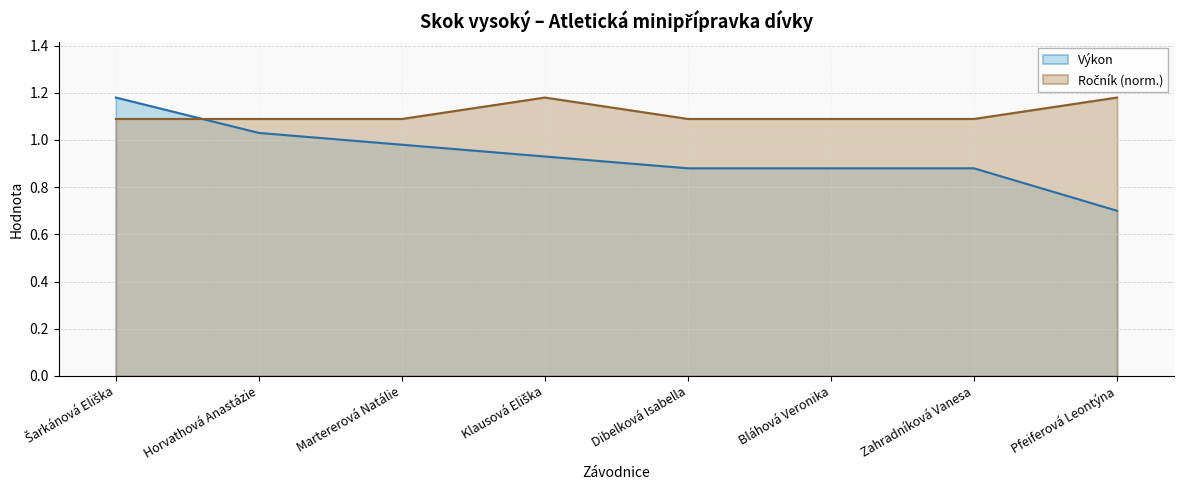

How many categories are shown in the chart?

8